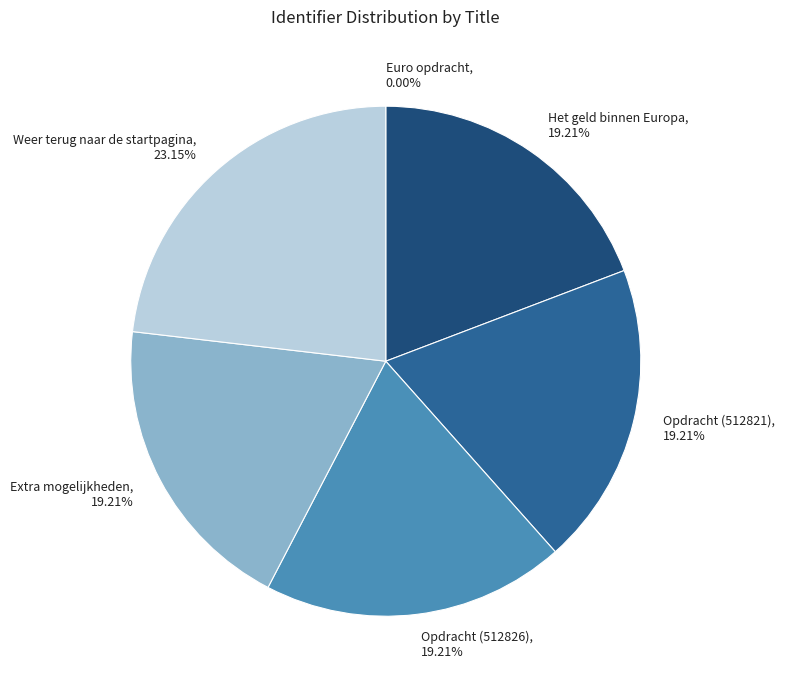

Is Opdracht (512826) the majority of the pie?

No